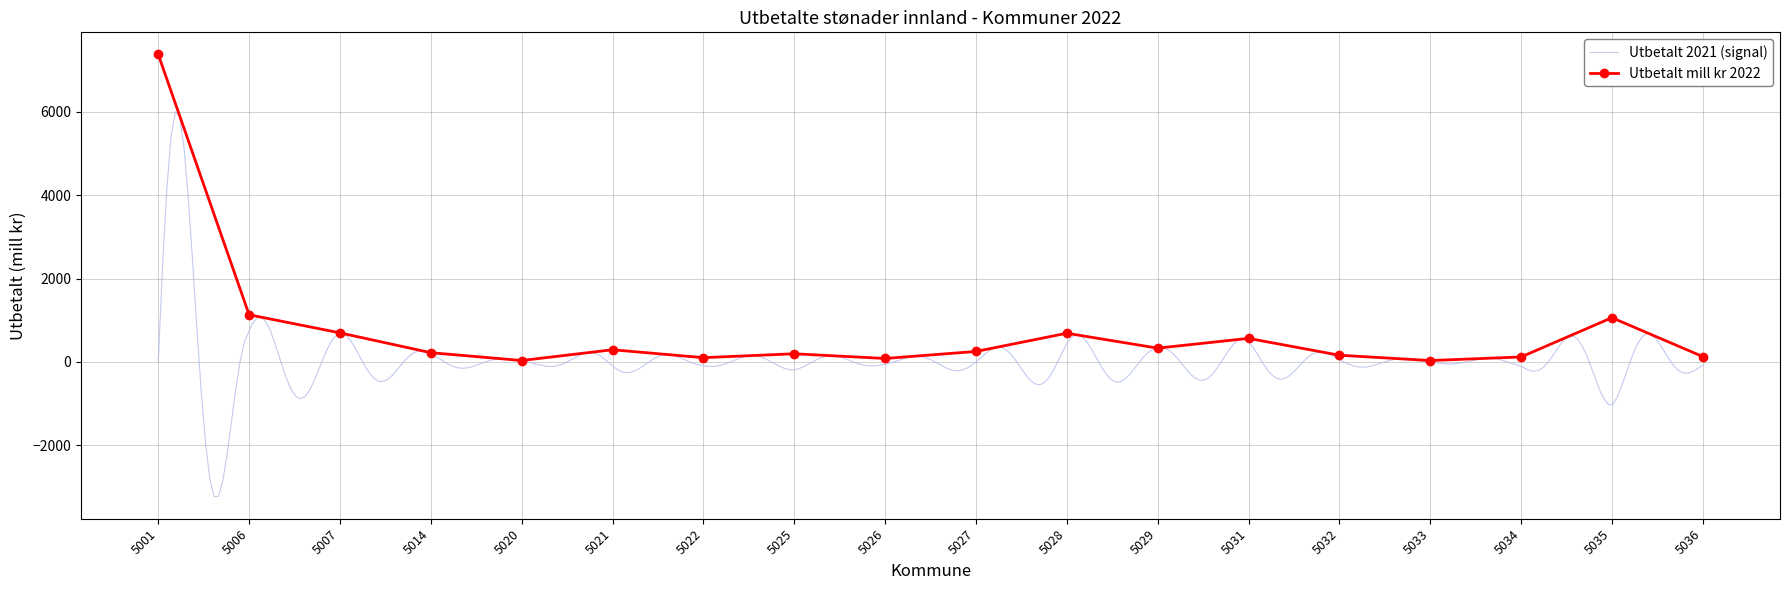

What is the difference between the maximum and minimum values?

7347.5